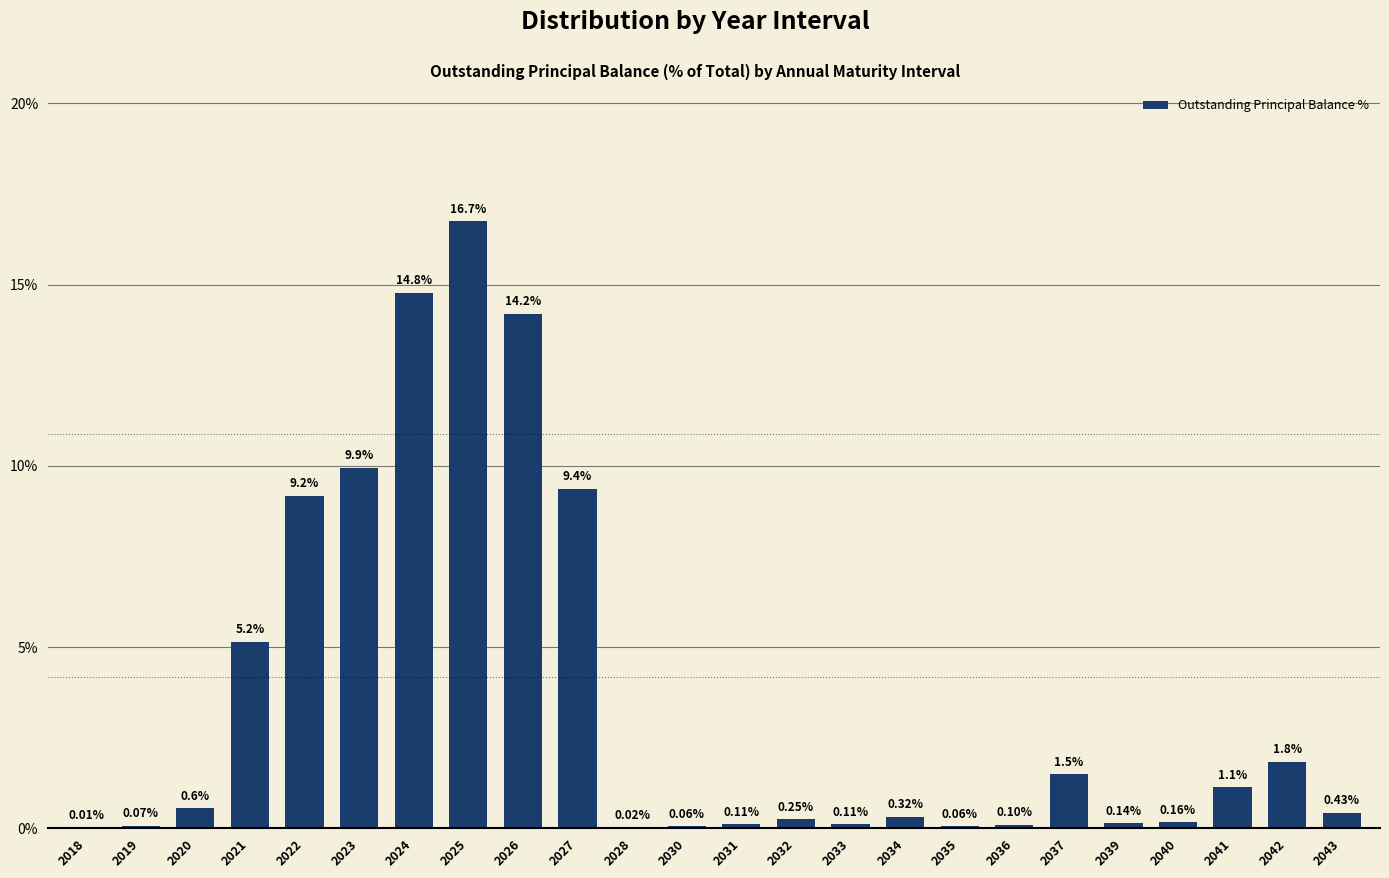

What is the sum of all values?

86.2